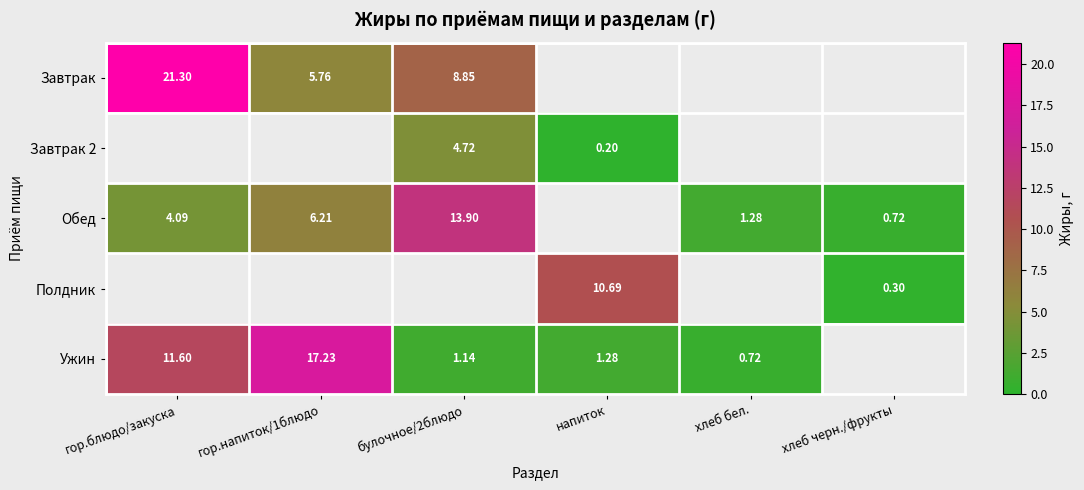

At which label does Завтрак reach its peak?

гор.блюдо/закуска